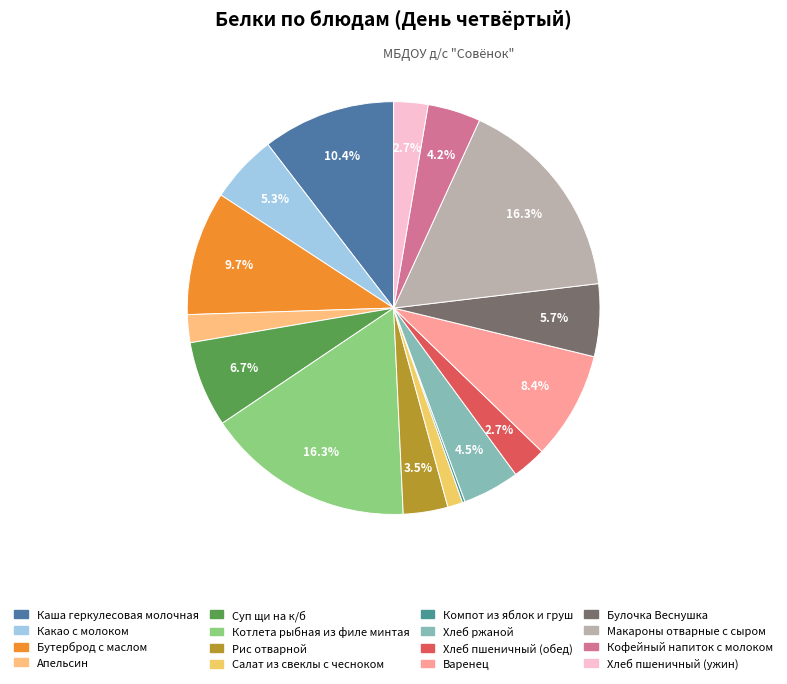

Rank the categories by value from highest to lowest.

Котлета рыбная из филе минтая, Макароны отварные с сыром, Каша геркулесовая молочная, Бутерброд с маслом, Варенец, Суп щи на к/б, Булочка Веснушка, Какао с молоком, Хлеб ржаной, Кофейный напиток с молоком, Рис отварной, Хлеб пшеничный (обед), Хлеб пшеничный (ужин), Апельсин, Салат из свеклы с чесноком, Компот из яблок и груш